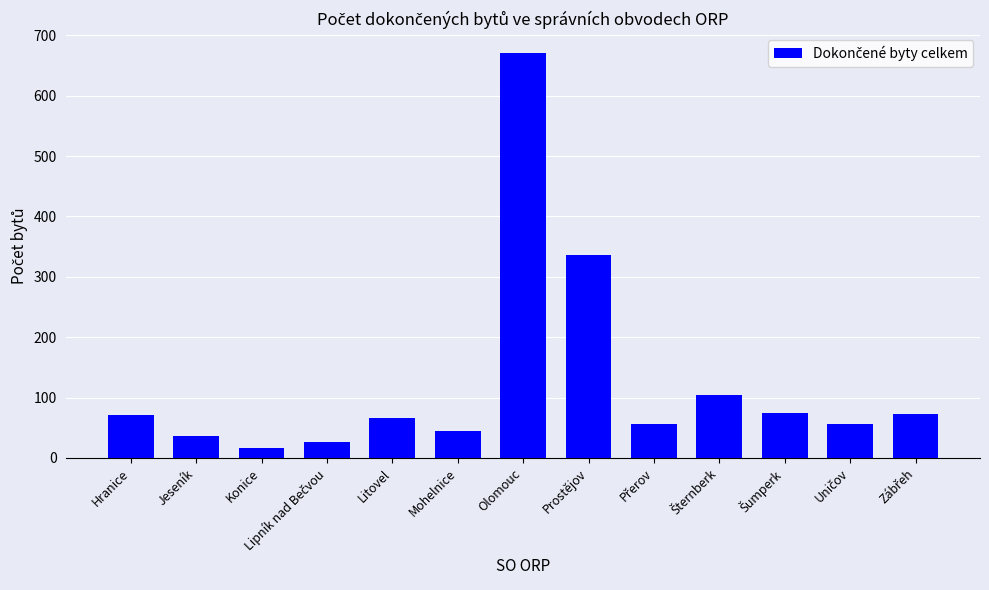

What is the difference between the maximum and minimum values?

654